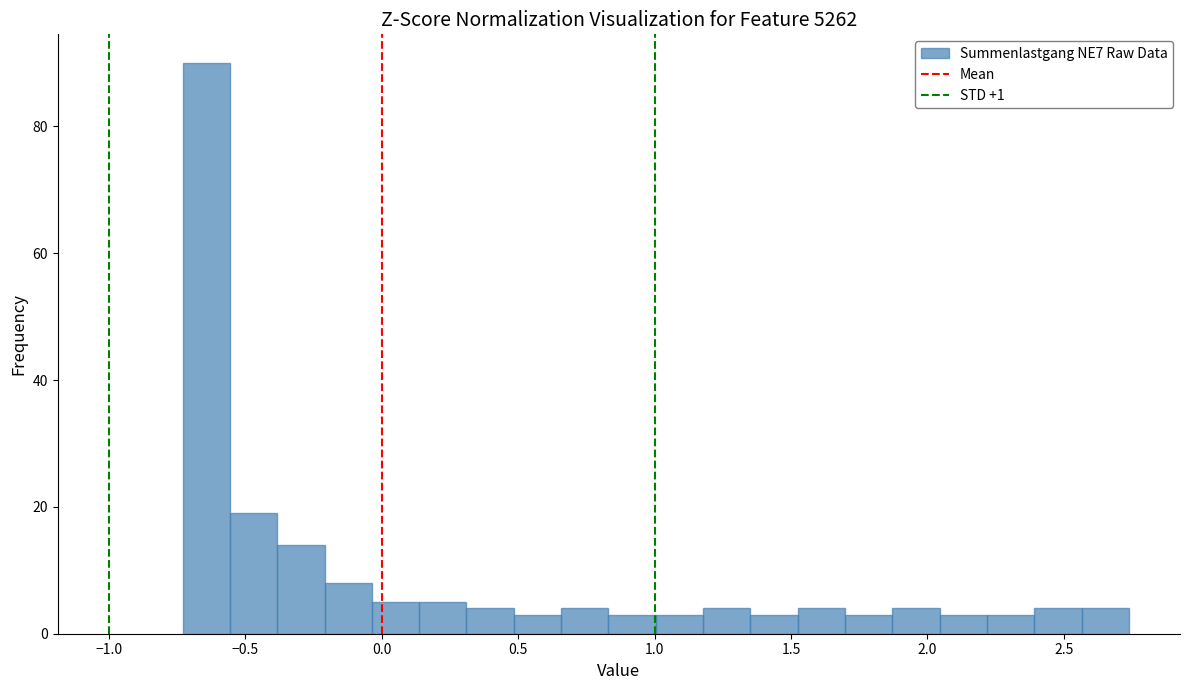

Read against the x-axis, roughly where is the centre of the tallest bar?

-0.65